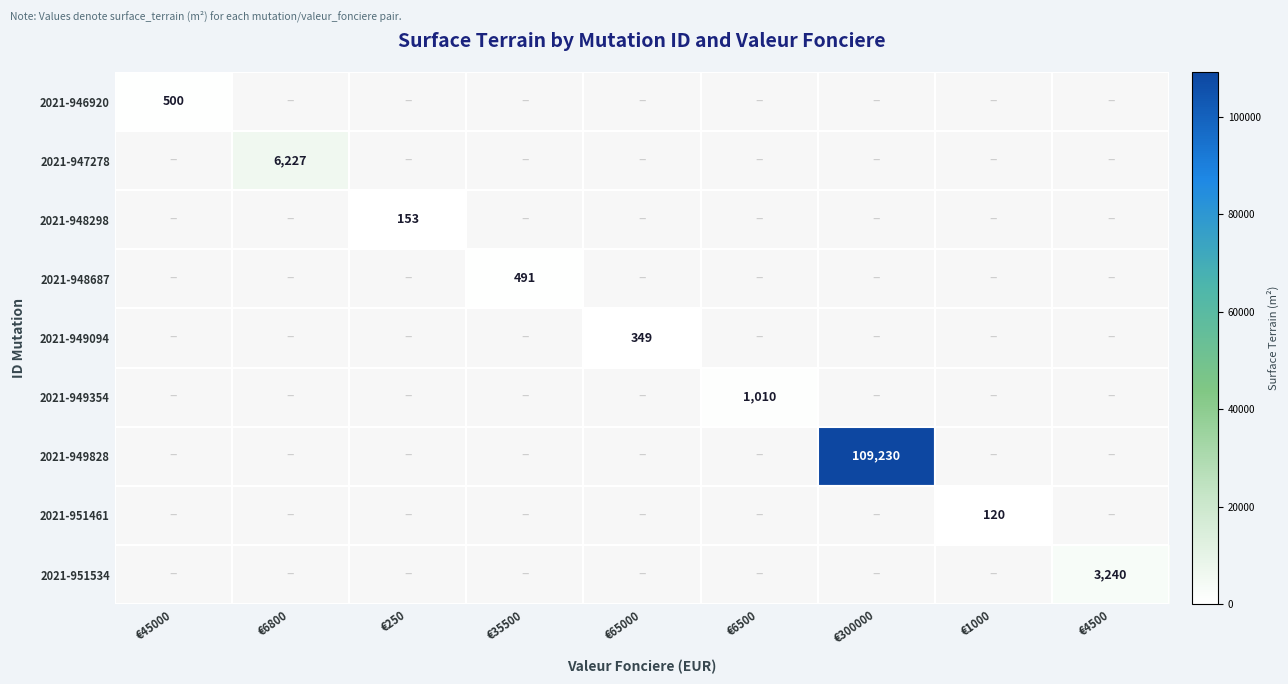

True or false: 2021-951461 has a value of 0 at €65000.

True